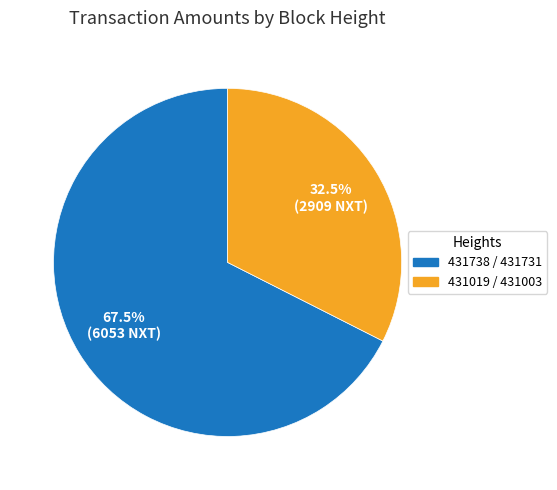

How many segments does this pie chart have?

2